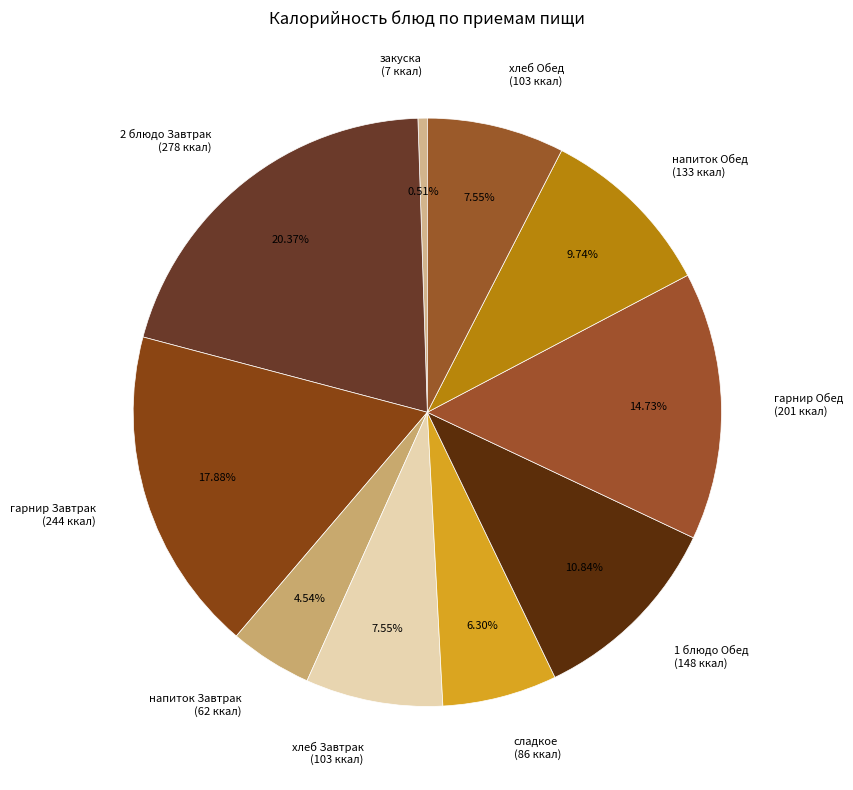

Approximately how many times larger is the value at гарнир Завтрак (244 ккал) compared to напиток Завтрак (62 ккал)?

3.9